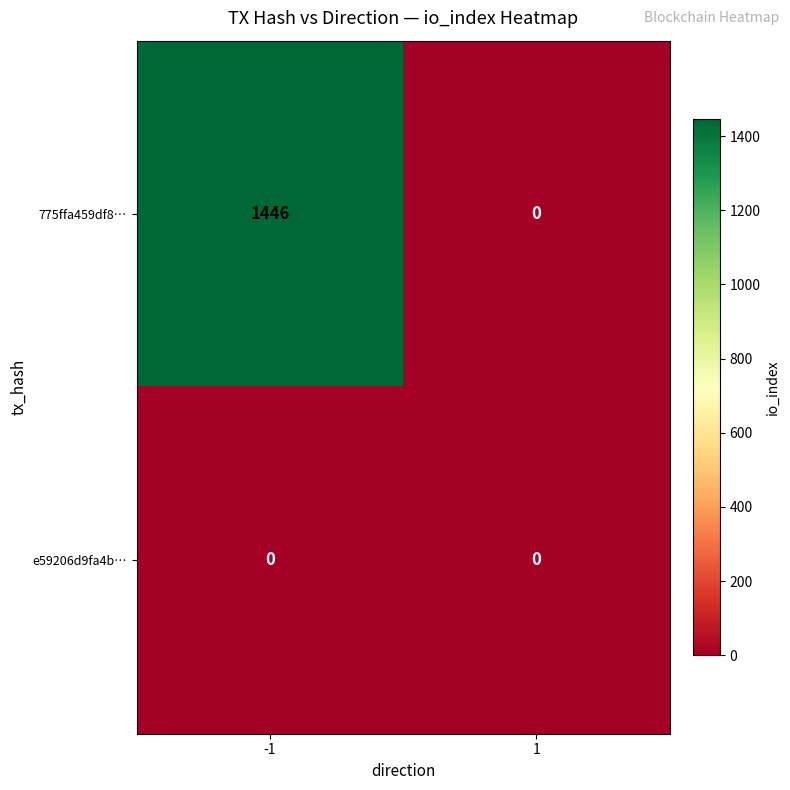

At which category is the sum across all series the highest?

-1